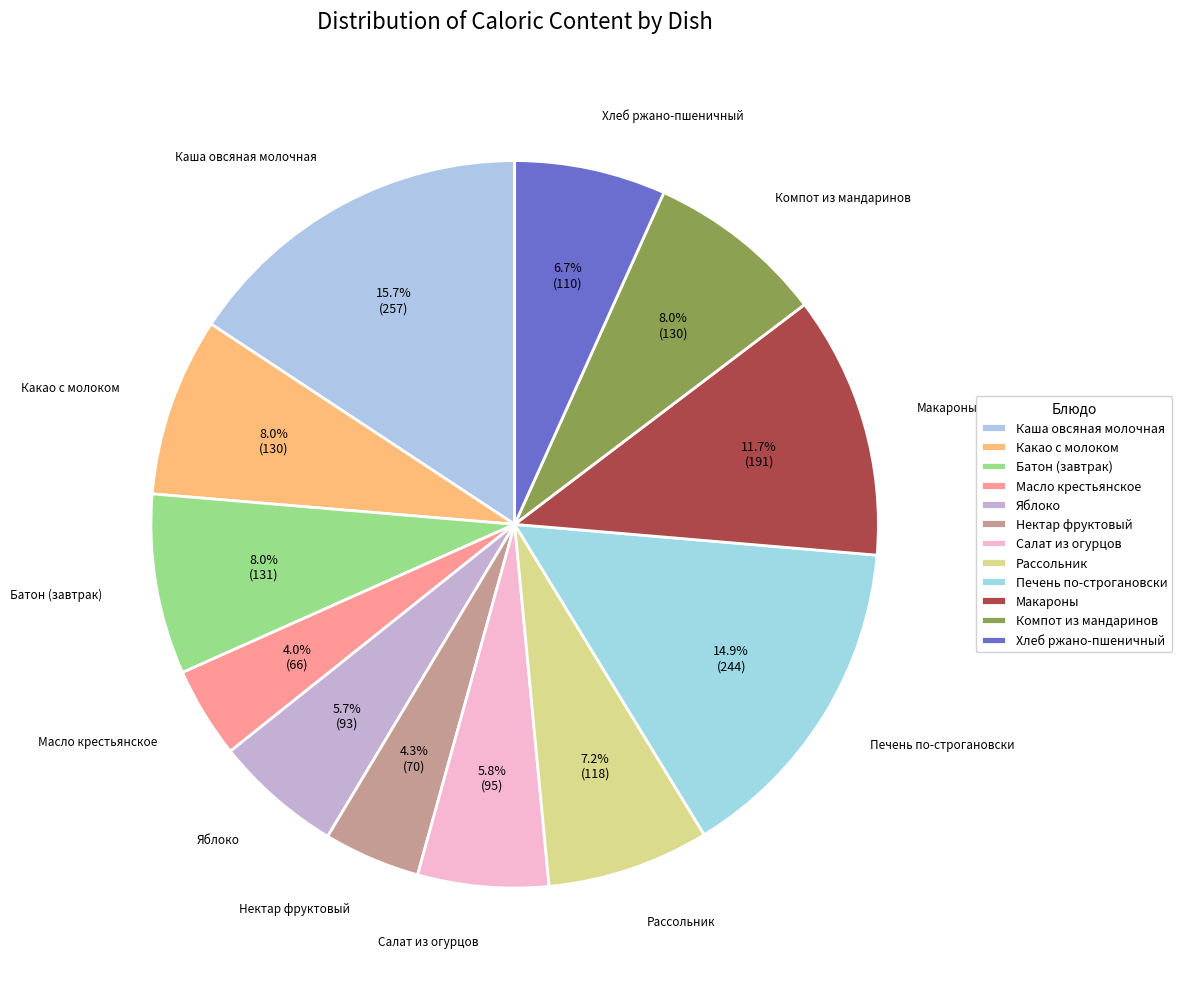

Does Печень по-строгановски account for over 50% of the chart?

No